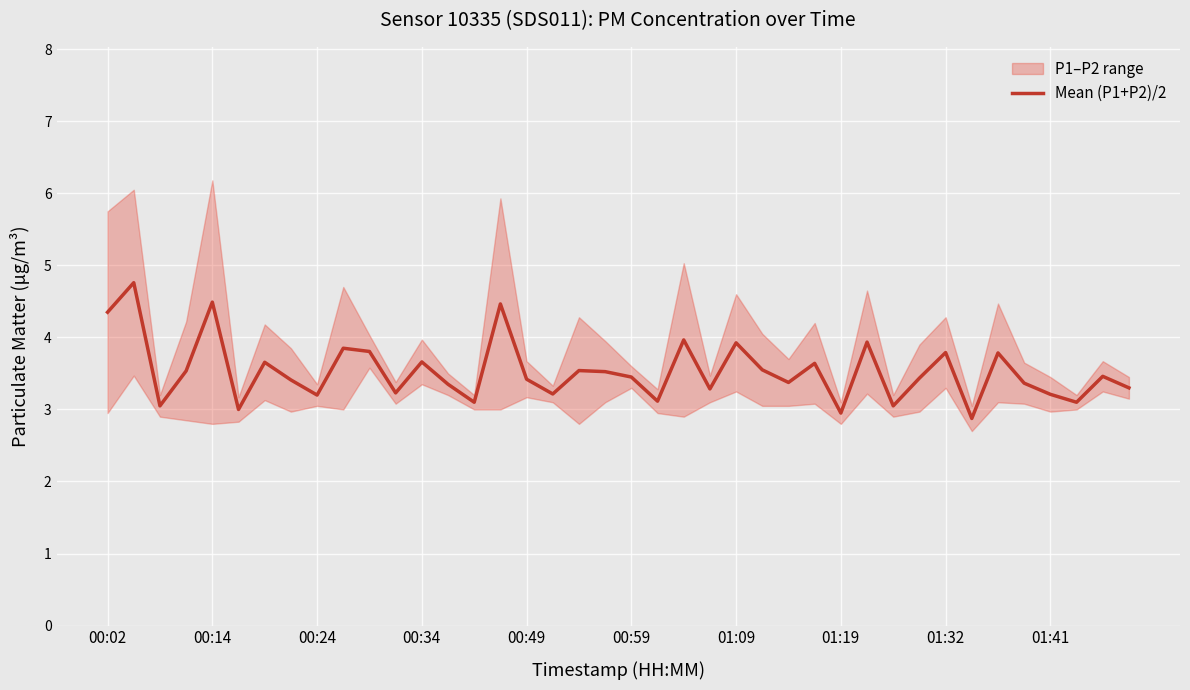

What is the smallest value displayed?

2.9